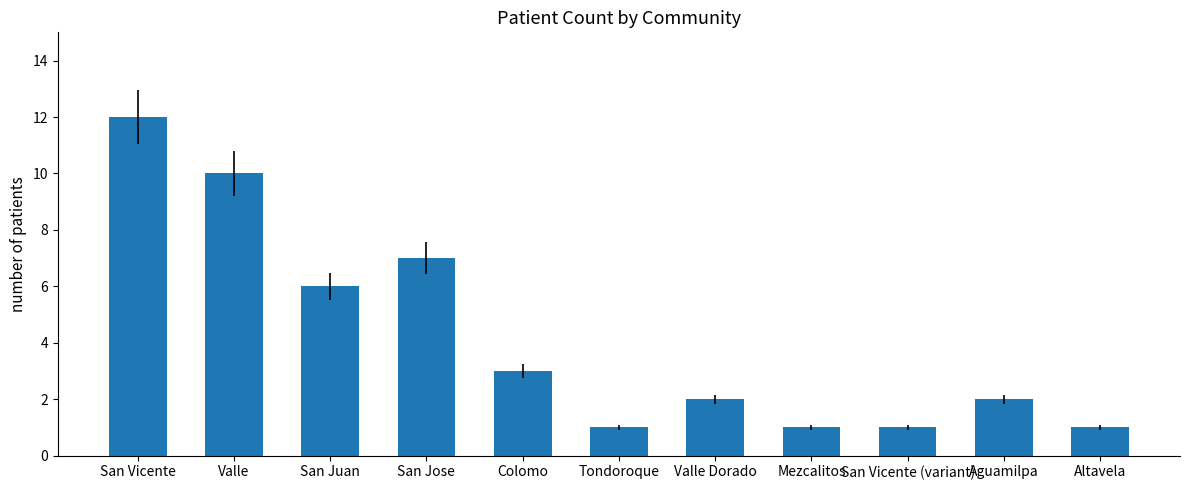

Reading left to right, extract all data points from this chart.

12	10	6	7	3	1	2	1	1	2	1